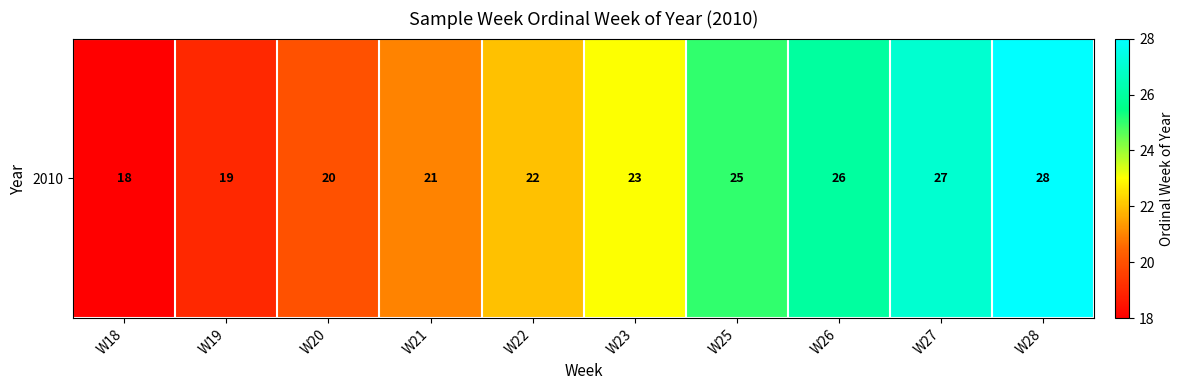

What is the average value?

23